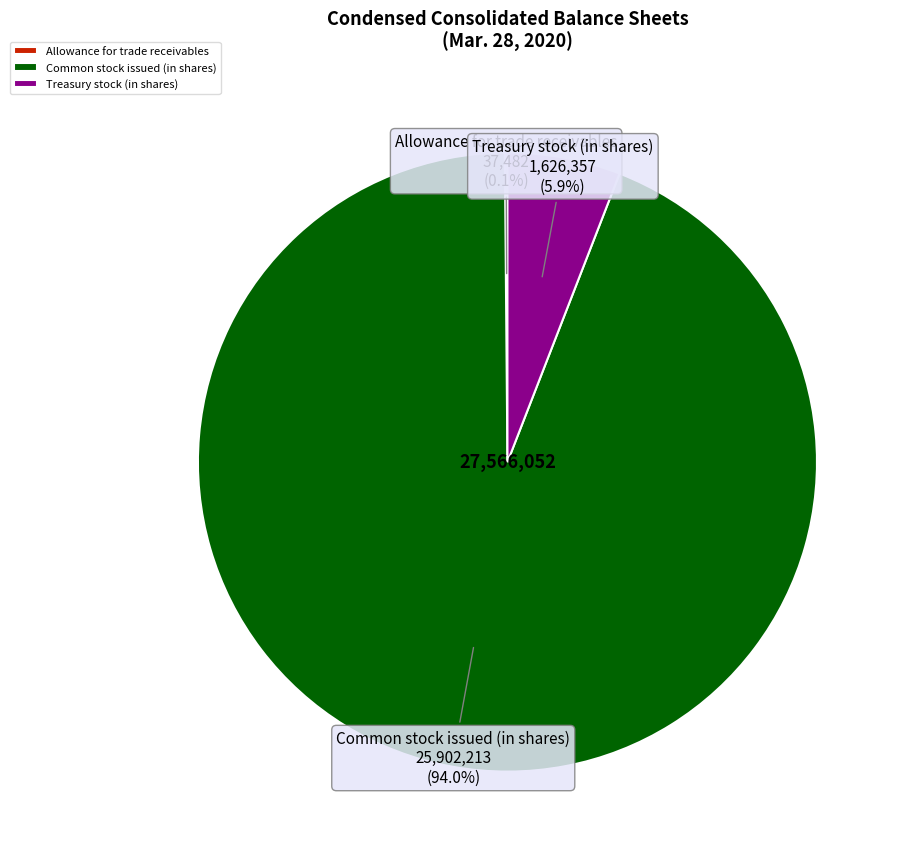

What is the largest slice in the pie chart?

Common stock issued (in shares)